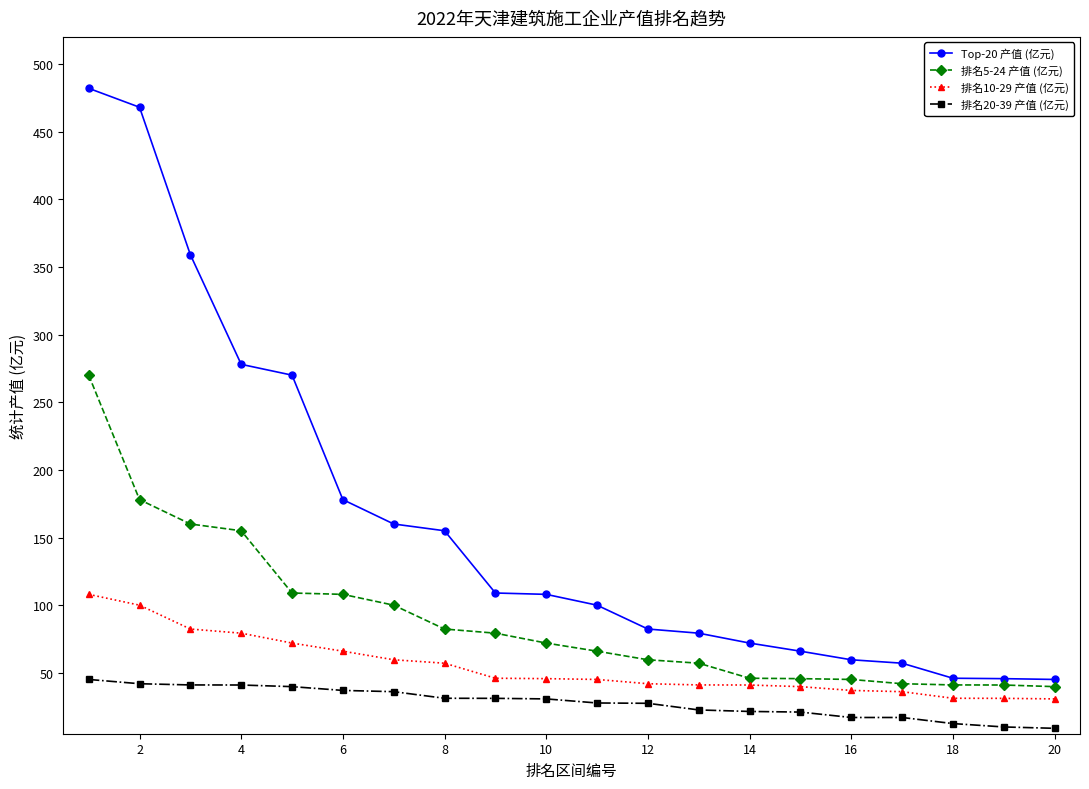

True or false: 排名5-24 产值 (亿元) and 排名10-29 产值 (亿元) intersect in this chart.

False